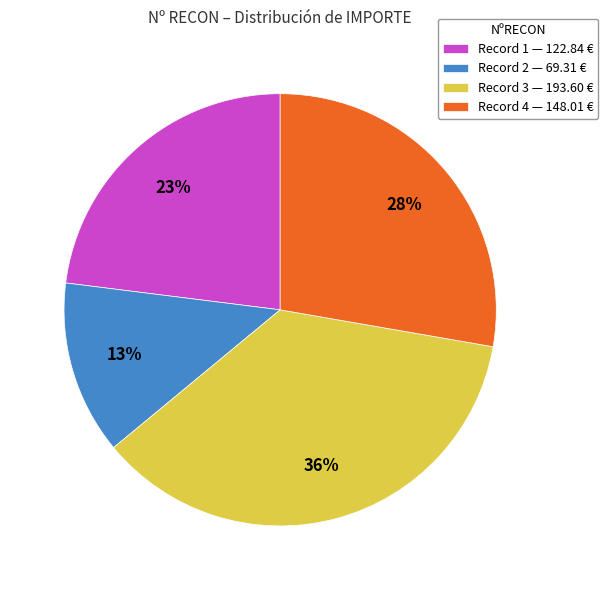

Between Record 3 — 193.60 € and Record 1 — 122.84 €, which is larger?

Record 3 — 193.60 €